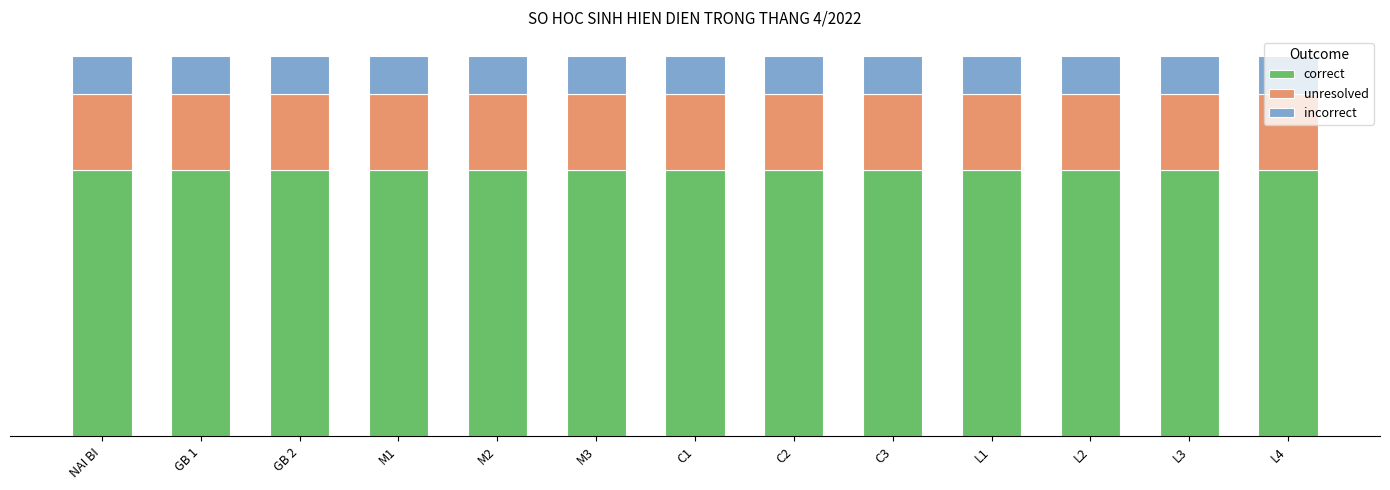

What are all the series names shown in the legend?

correct, unresolved, incorrect